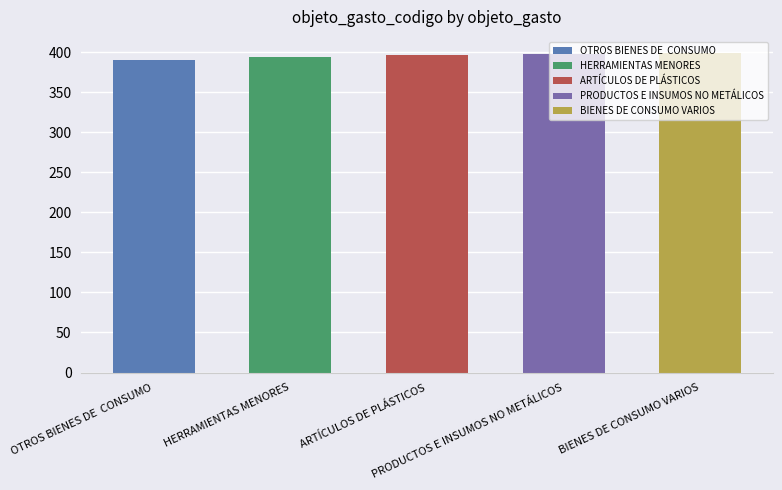

Rank the categories by value from lowest to highest.

OTROS BIENES DE  CONSUMO, HERRAMIENTAS MENORES, ARTÍCULOS DE PLÁSTICOS, PRODUCTOS E INSUMOS NO METÁLICOS, BIENES DE CONSUMO VARIOS